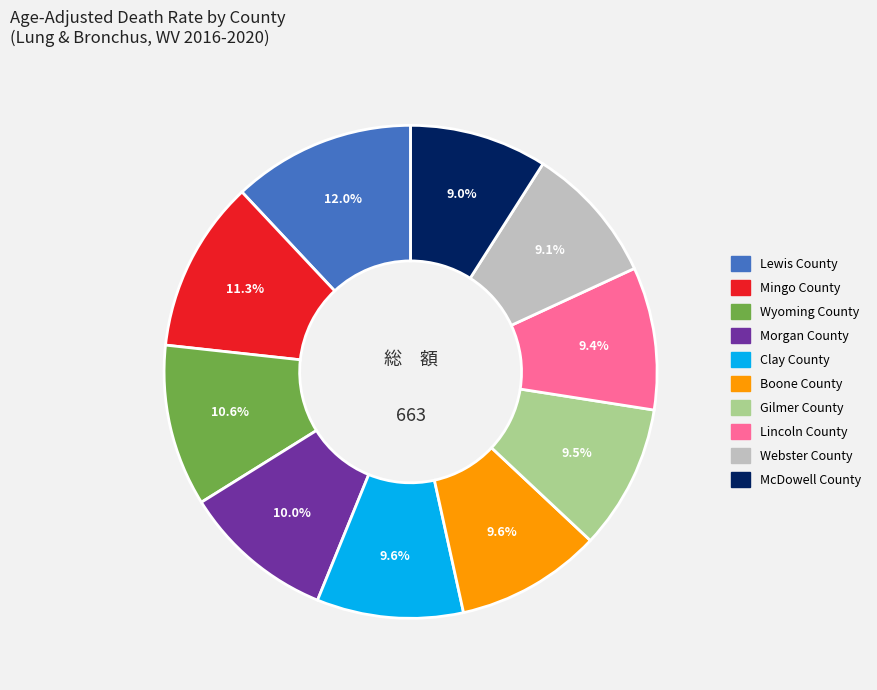

To the nearest percent, what is the average slice percentage?

10%